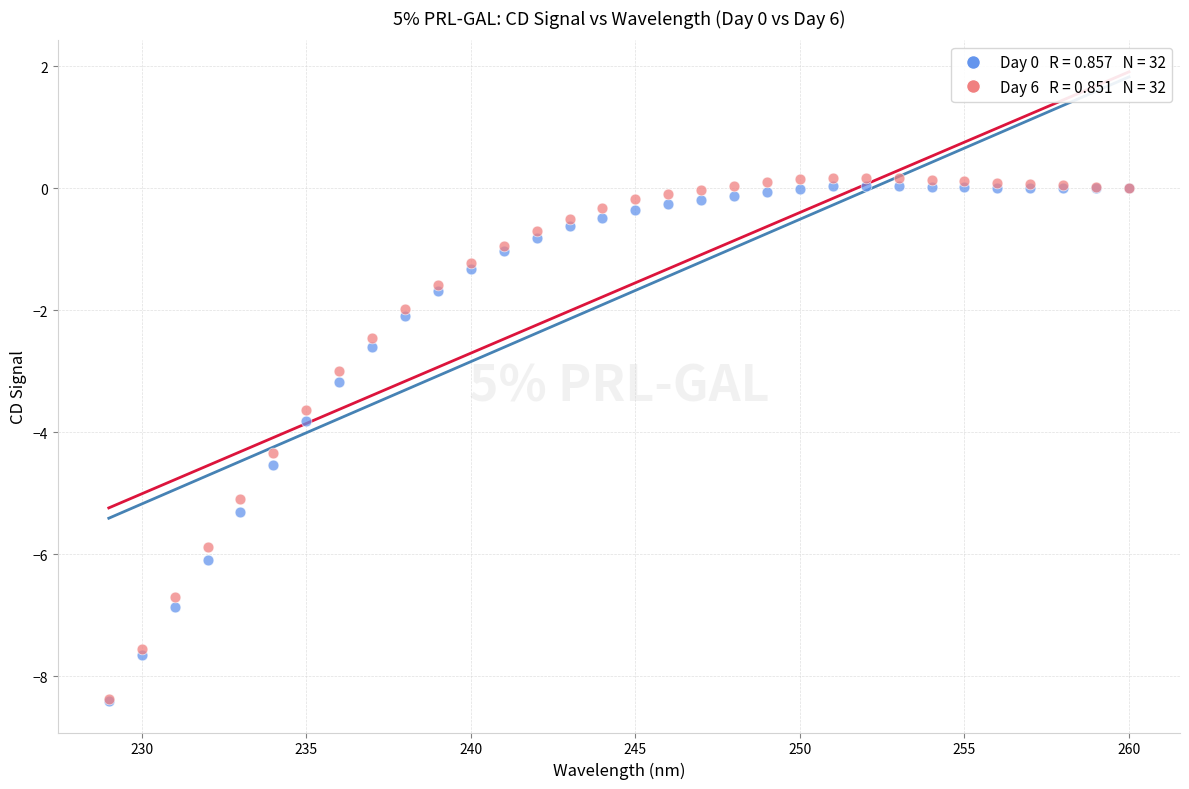

Across all series, what Y value is closest to -4?

-3.8